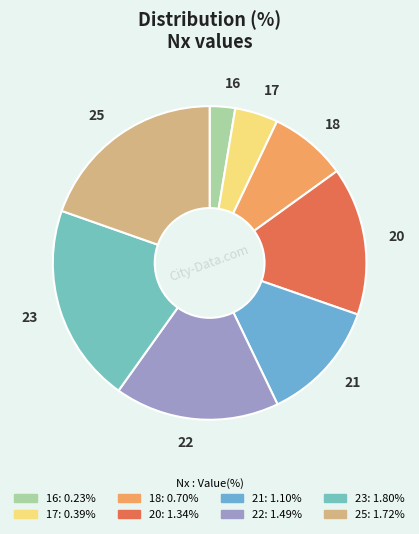

Does 18 account for over 50% of the chart?

No